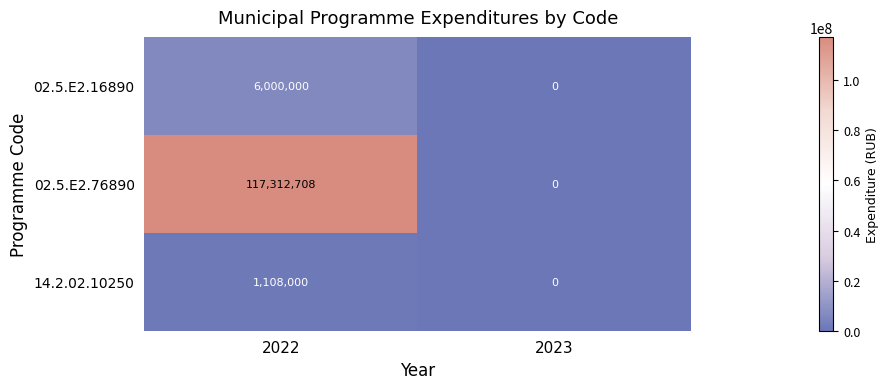

Reading left to right, transcribe all the data shown in this chart.

02.5.E2.16890: 6000000	0
02.5.E2.76890: 117312708	0
14.2.02.10250: 1108000	0